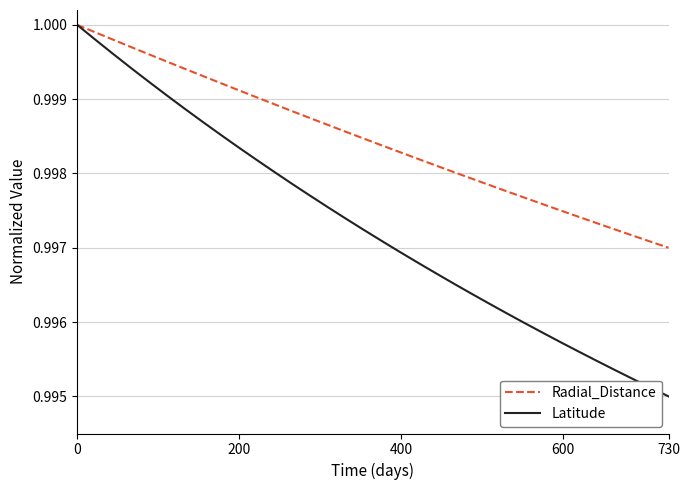

Rank the series by their average value, from lowest to highest.

Latitude, Radial_Distance